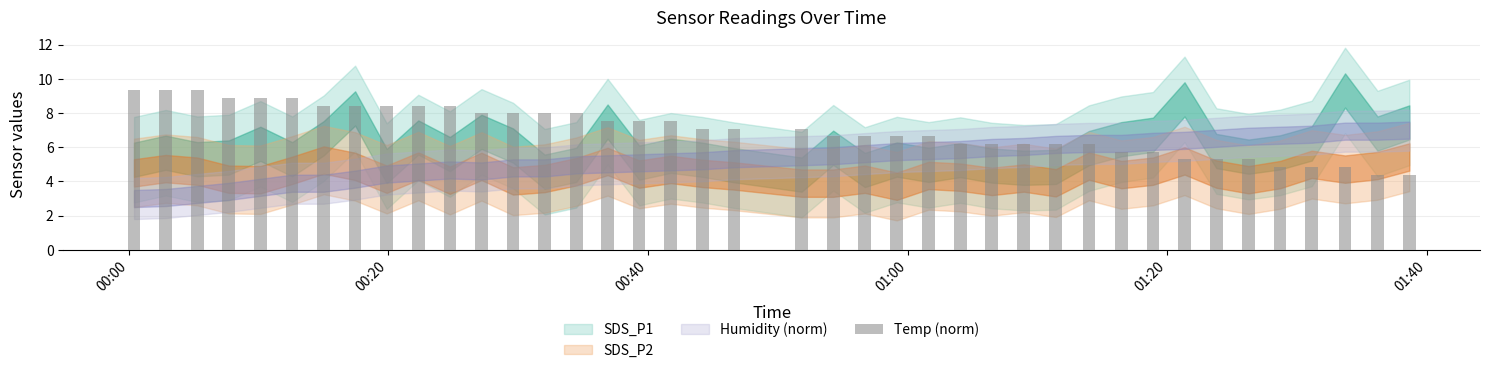

How many data points does each series have?

40